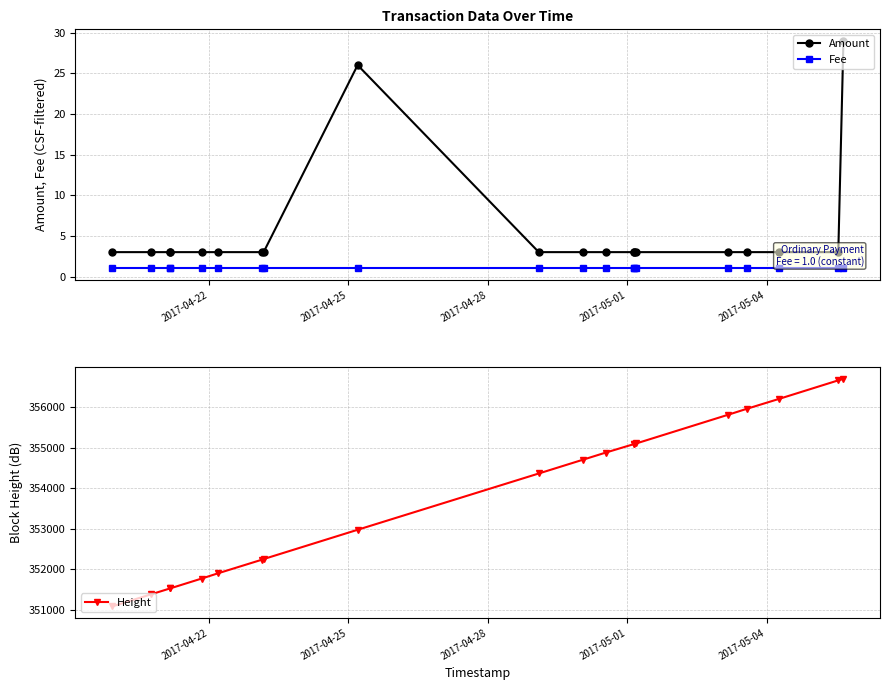

What is the greatest value displayed?

356705